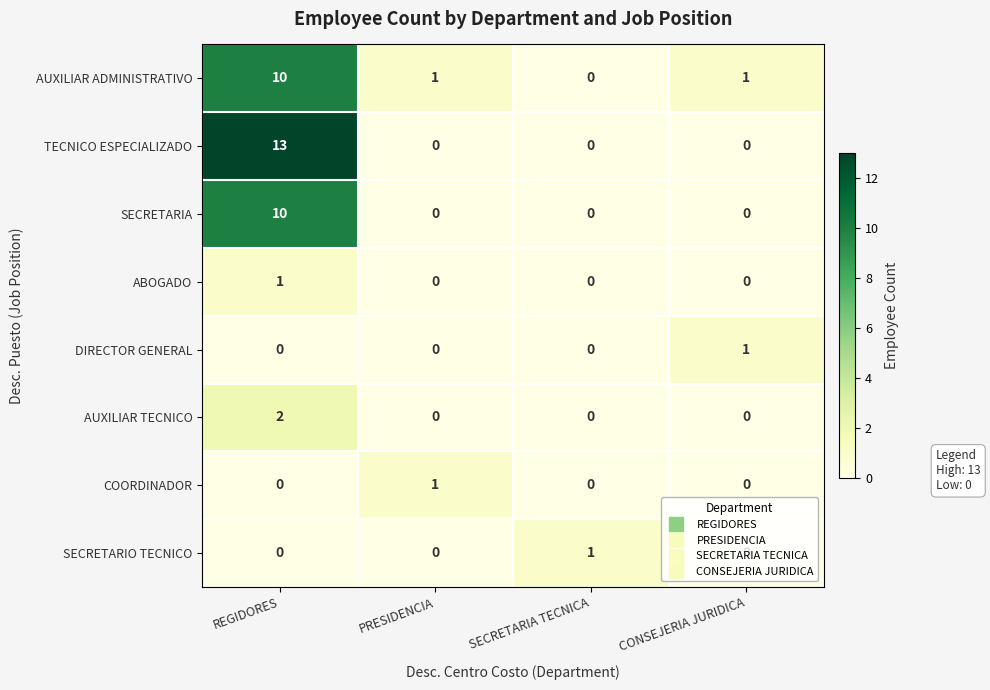

Which series has the widest spread of values?

TECNICO ESPECIALIZADO